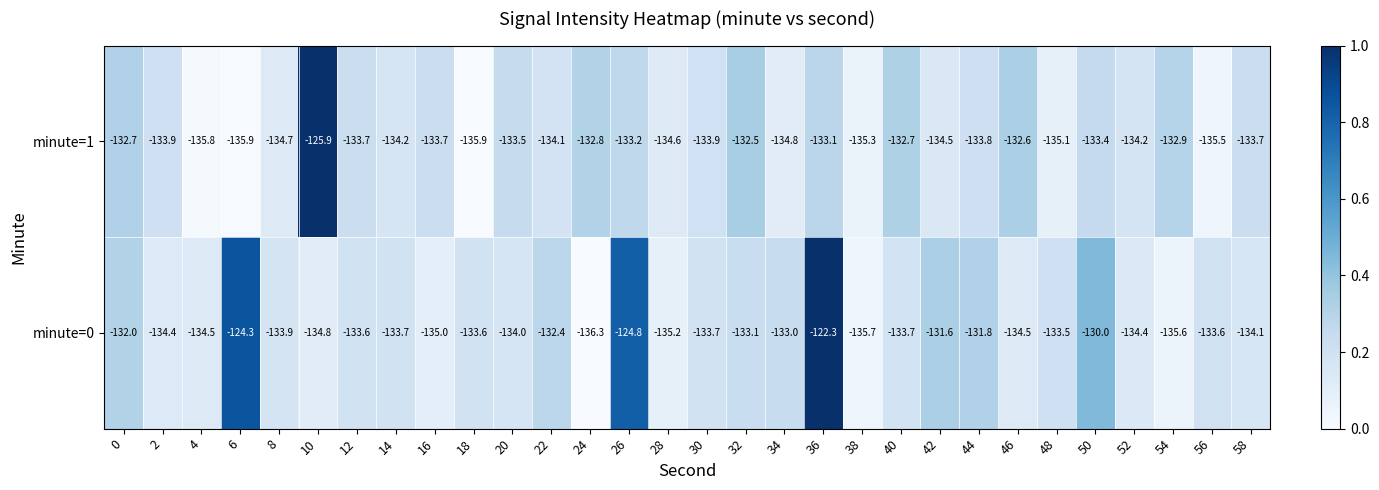

What is the total value across all series at 52?

-268.6